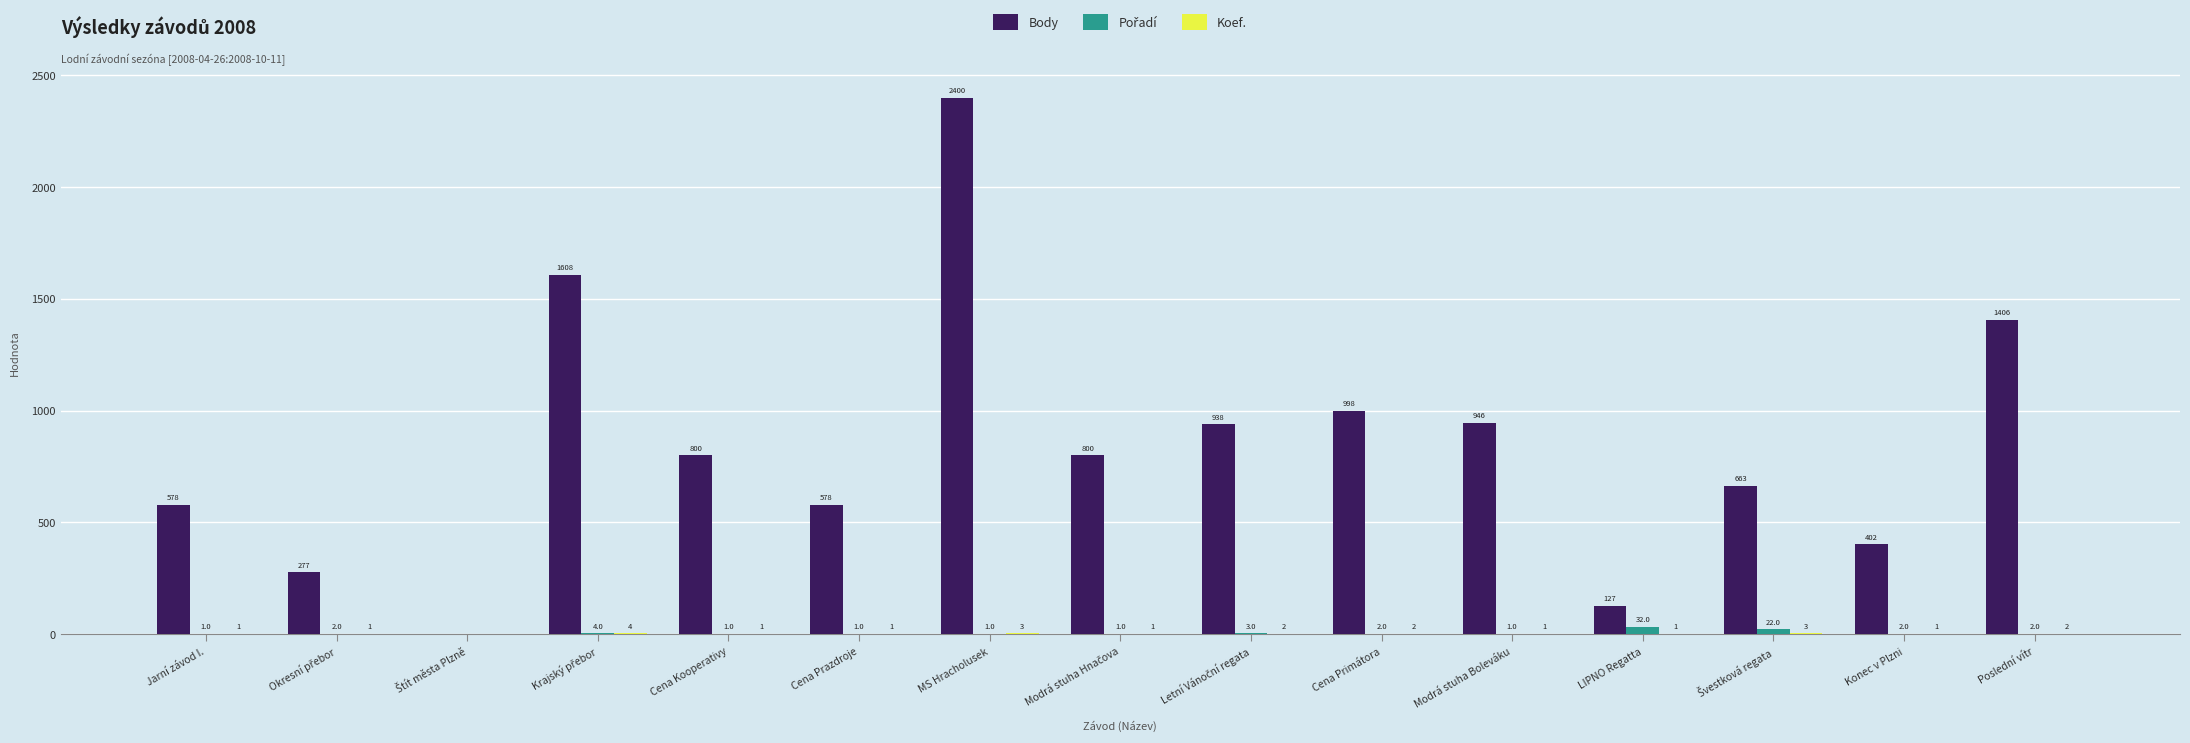

Is it true that Body equals 578 at Cena Prazdroje?

True